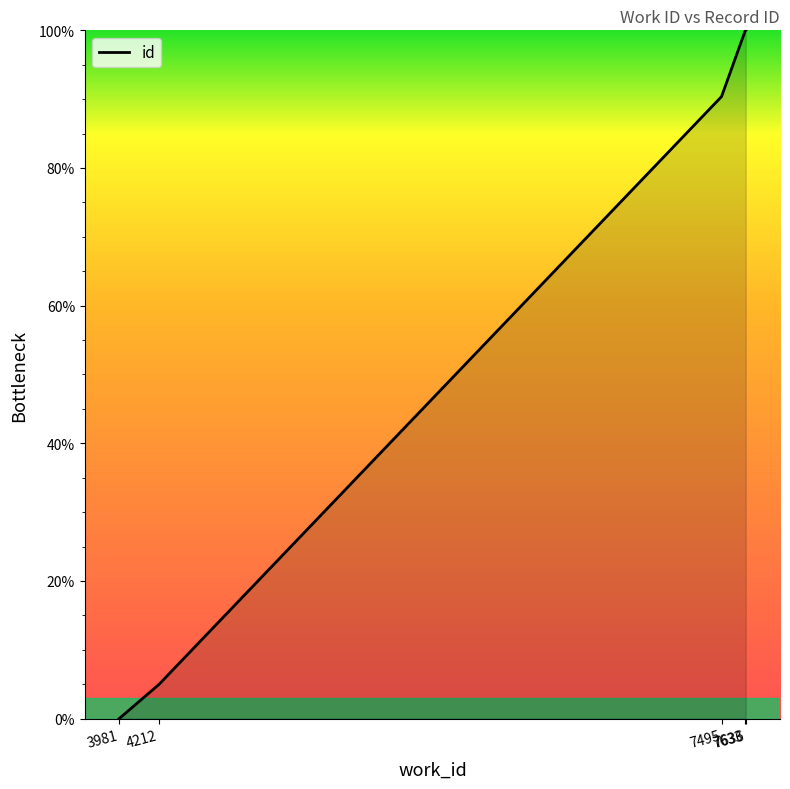

What is the change in value from 4212 to 7633?

+95.0